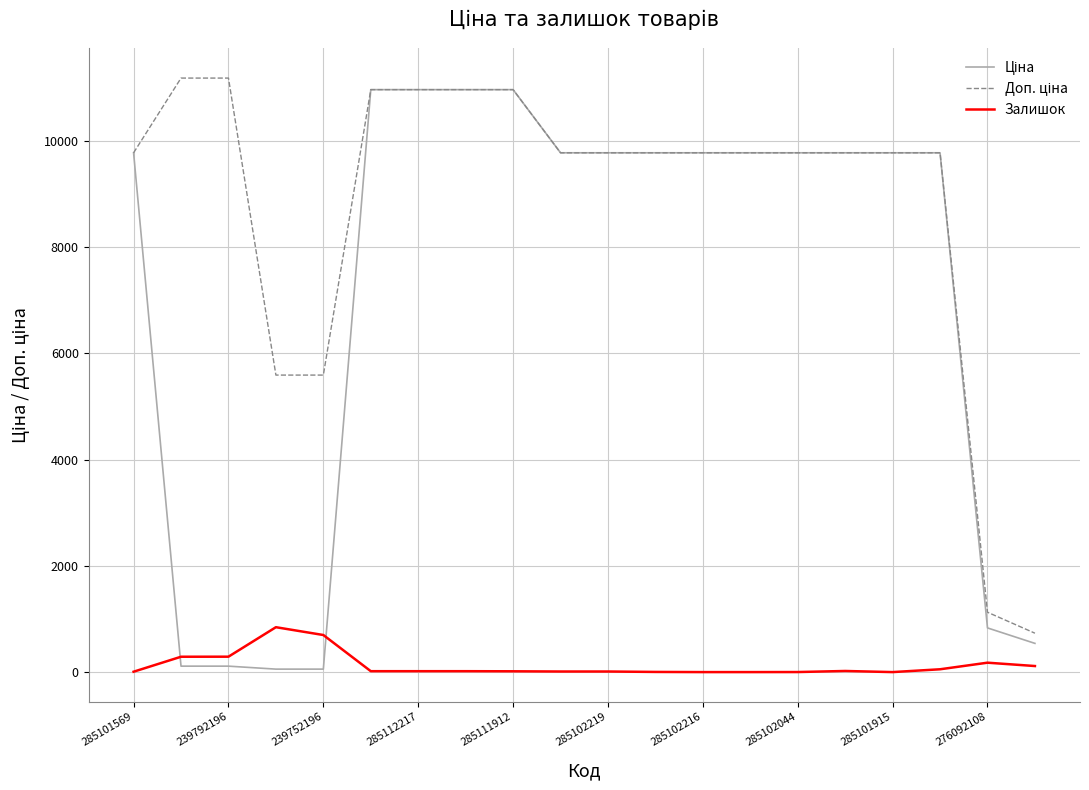

At how many categories does at least one series exceed 5749?

16